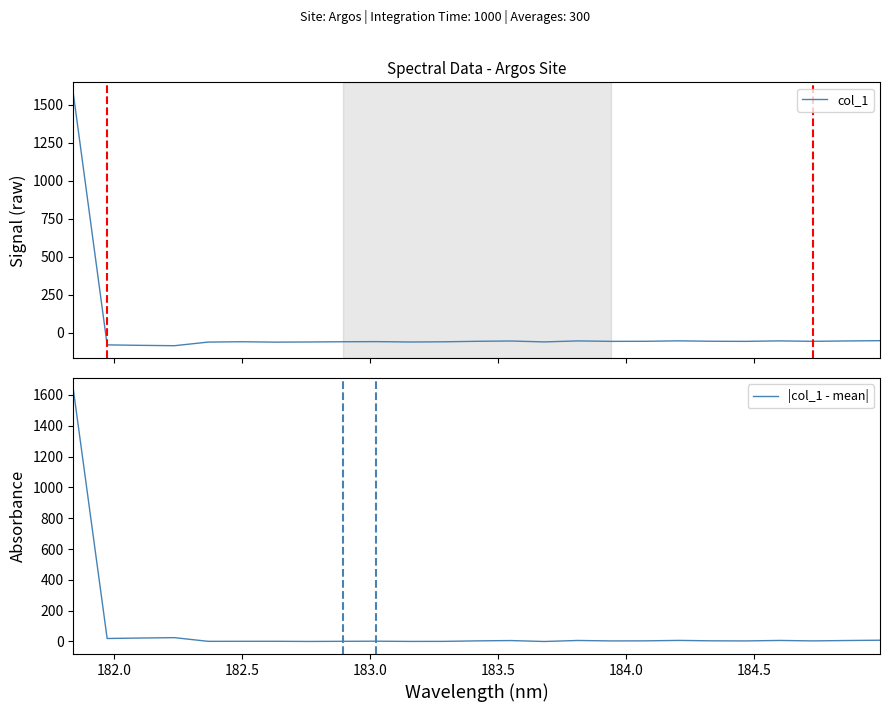

What is the minimum value for col_1?

-86.8